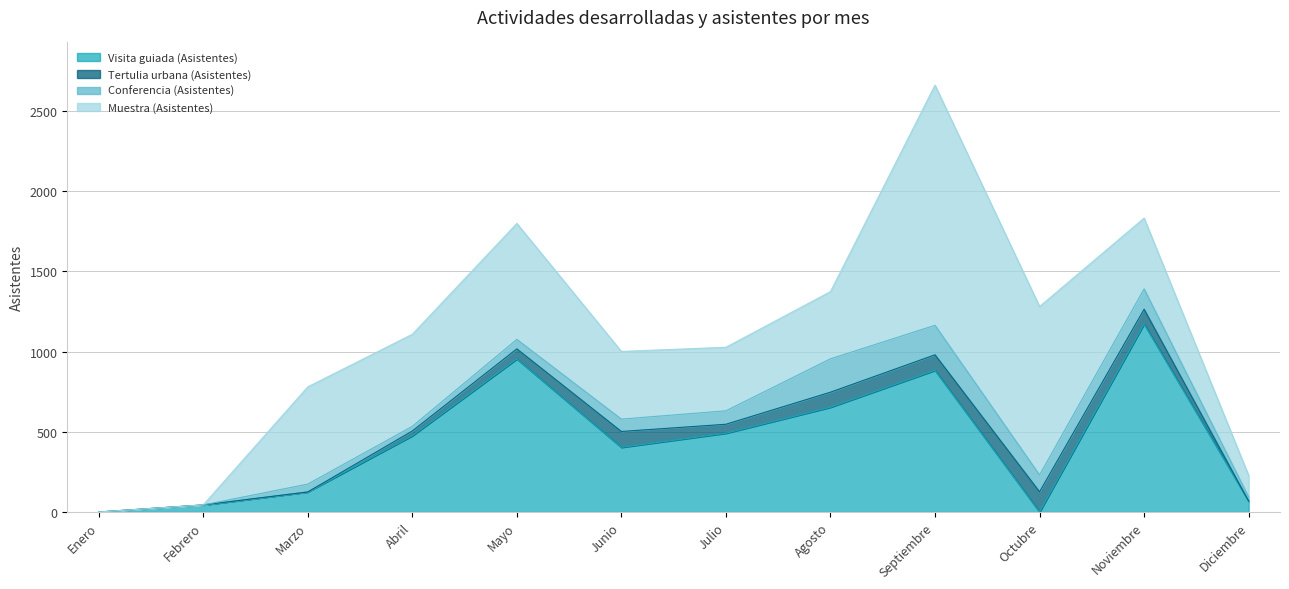

True or false: Visita guiada (Asistentes) and Muestra (Asistentes) cross at least once.

True